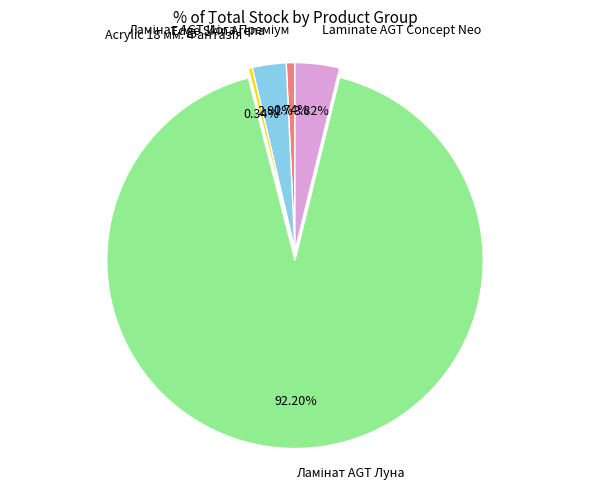

Is there any slice that represents more than half of the pie?

Yes